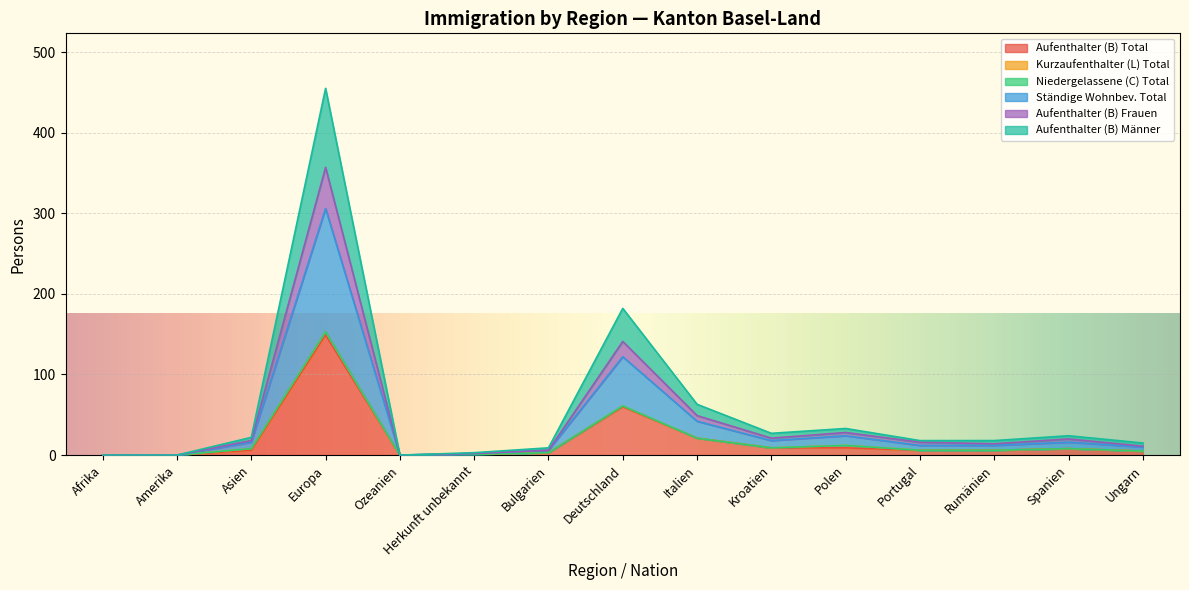

At which category is the sum across all series the highest?

Europa